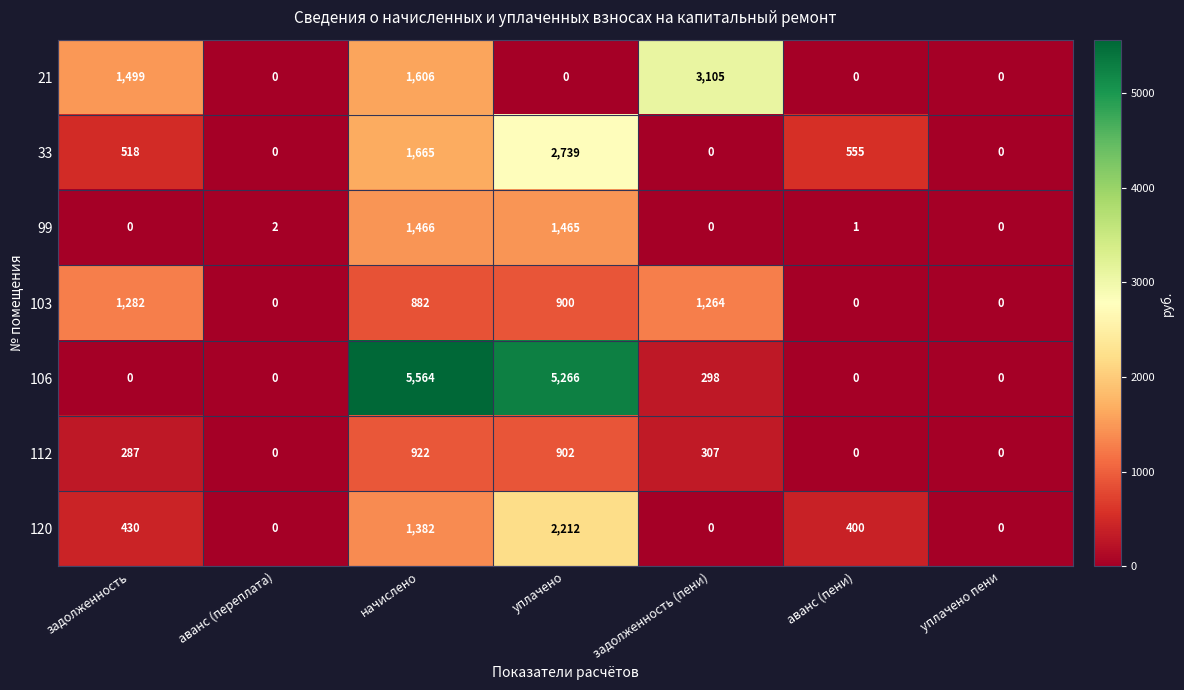

What is the difference between the maximum and second lowest values in the 103 series?

1282